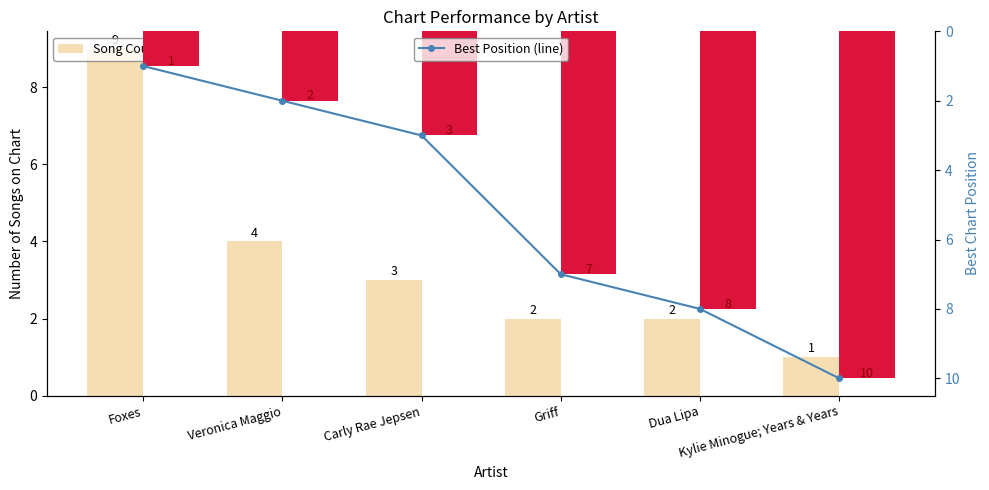

Read the Best Position value at Dua Lipa.

8